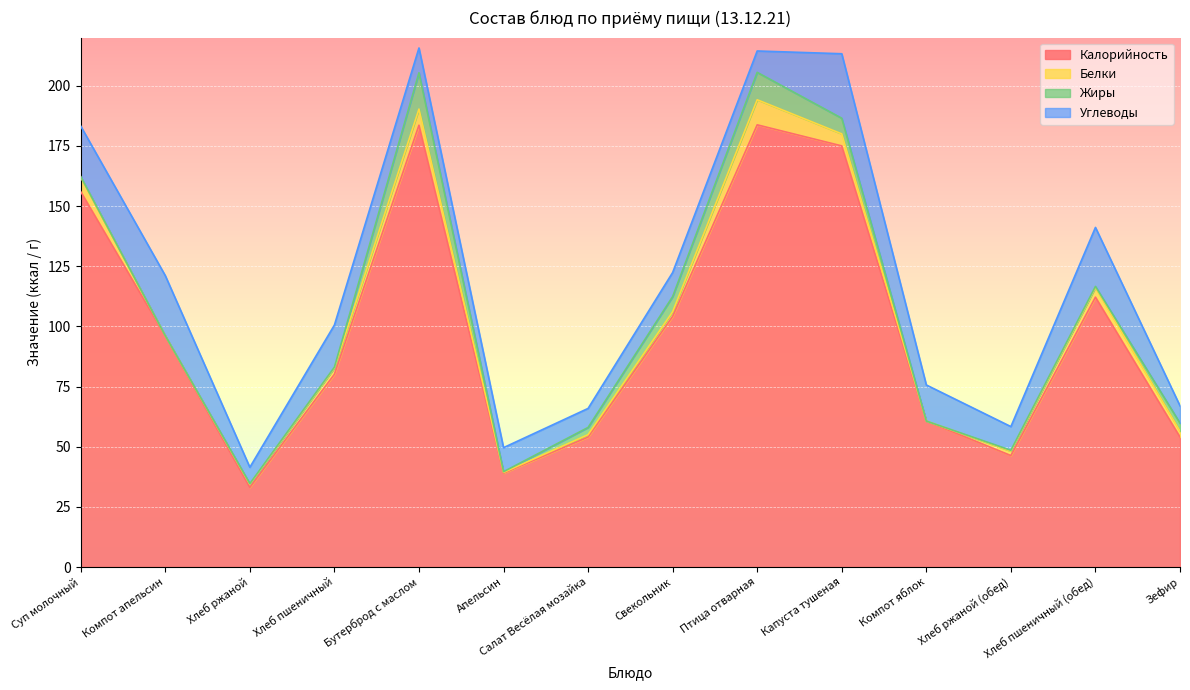

True or false: Углеводы and Белки intersect in this chart.

True